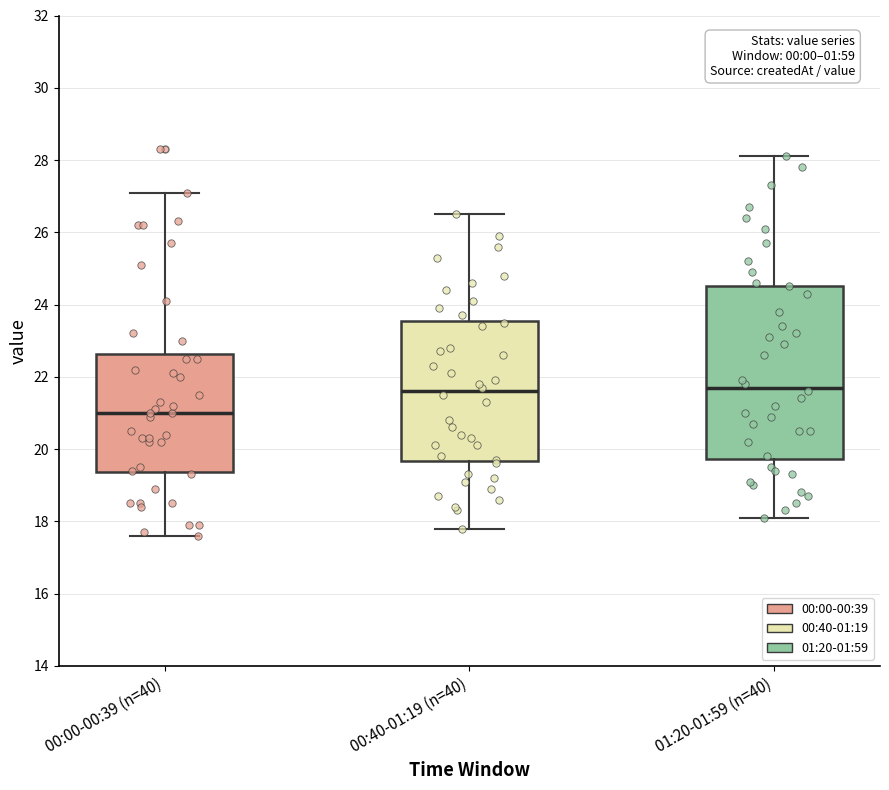

Reading left to right, read every box against the y-axis: the position of its median line, the range the box covers, and the ends of its whiskers. The values are not printed on the chart, so give them approximately, as read against the axis.

00:00-00:39 (n=40): median 21.0, box 19.4 to 22.6, whiskers 17.6 to 27.2
00:40-01:19 (n=40): median 21.6, box 19.6 to 23.6, whiskers 17.8 to 26.6
01:20-01:59 (n=40): median 21.8, box 19.8 to 24.6, whiskers 18.2 to 28.2